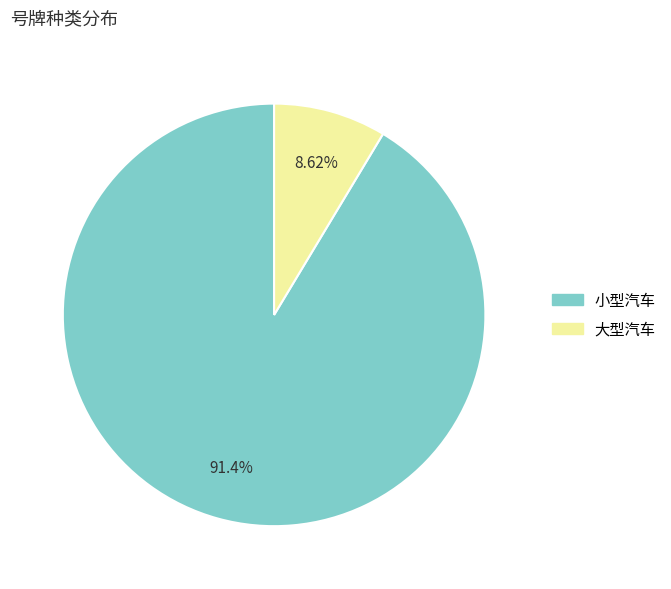

Between 大型汽车 and 小型汽车, which is larger?

小型汽车